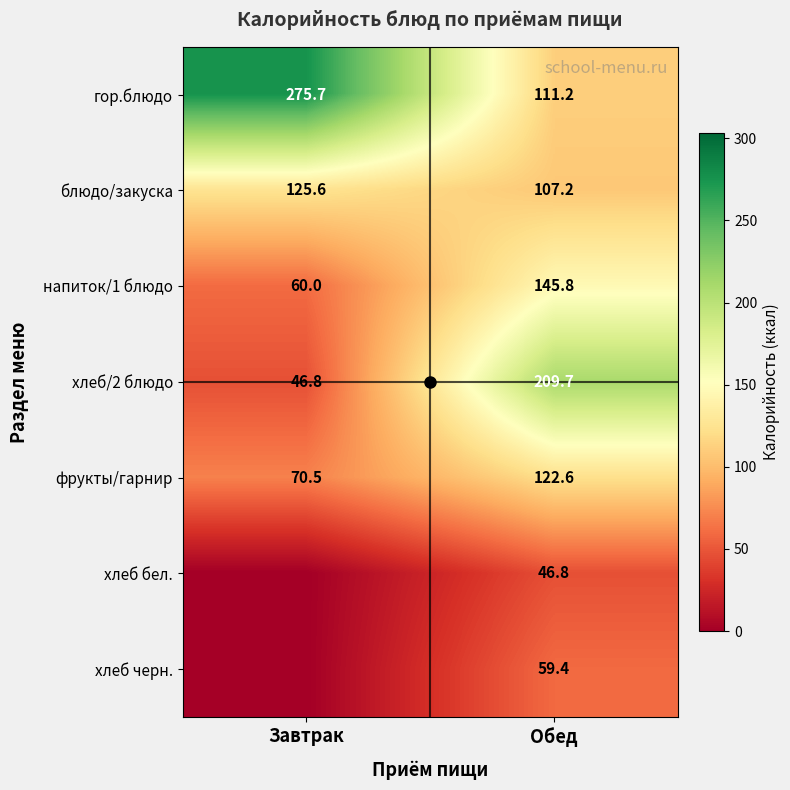

What is the difference between the maximum and minimum values in the хлеб/2 блюдо series?

162.9